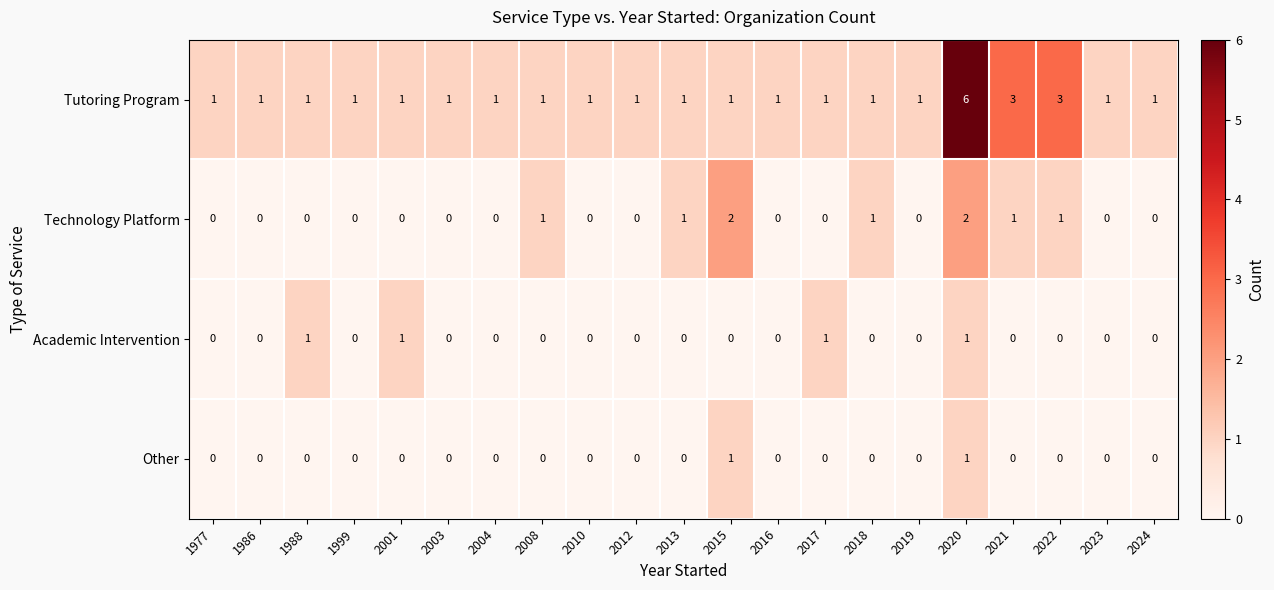

What is the total value across all series at 2021?

4